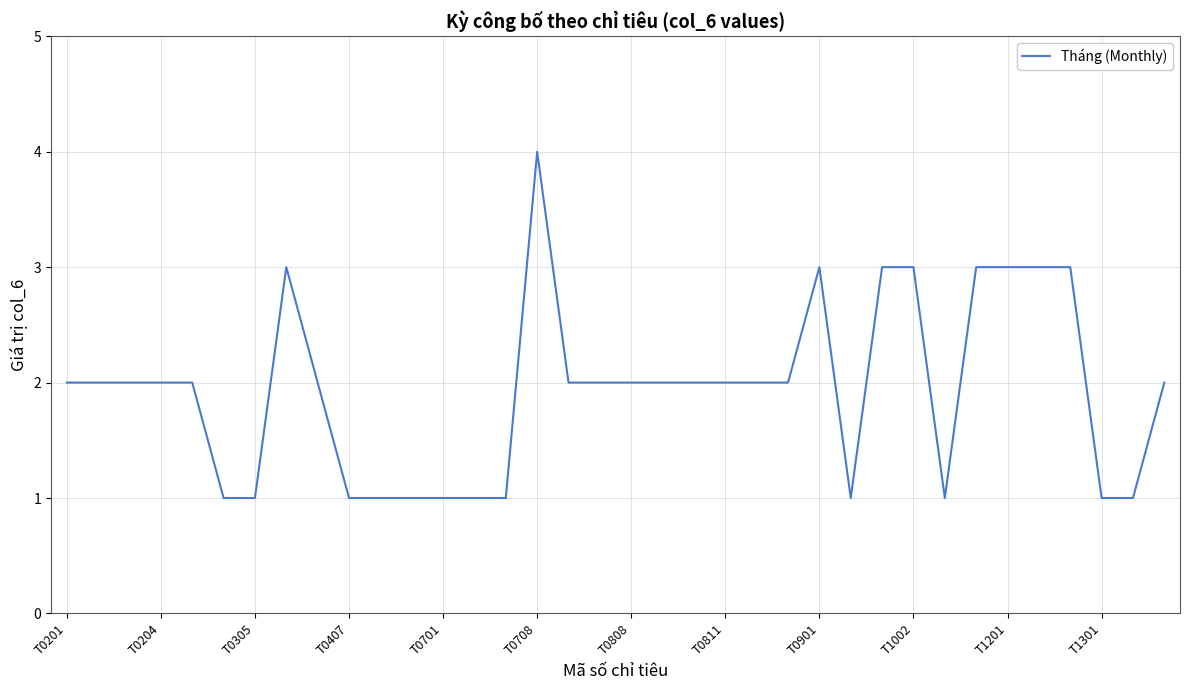

What is the greatest value displayed?

4